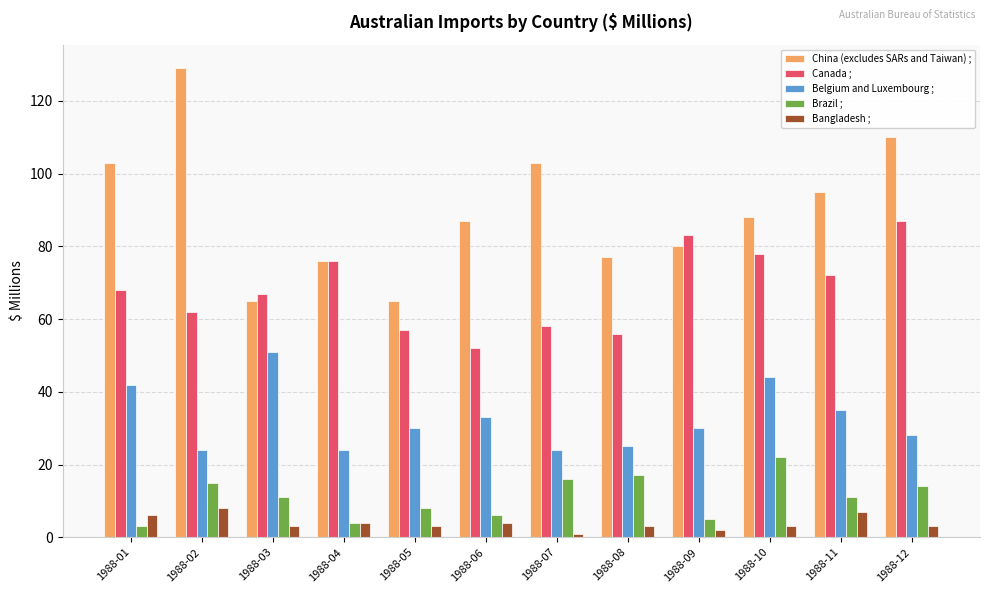

What is the average value of the Canada ; series?

68